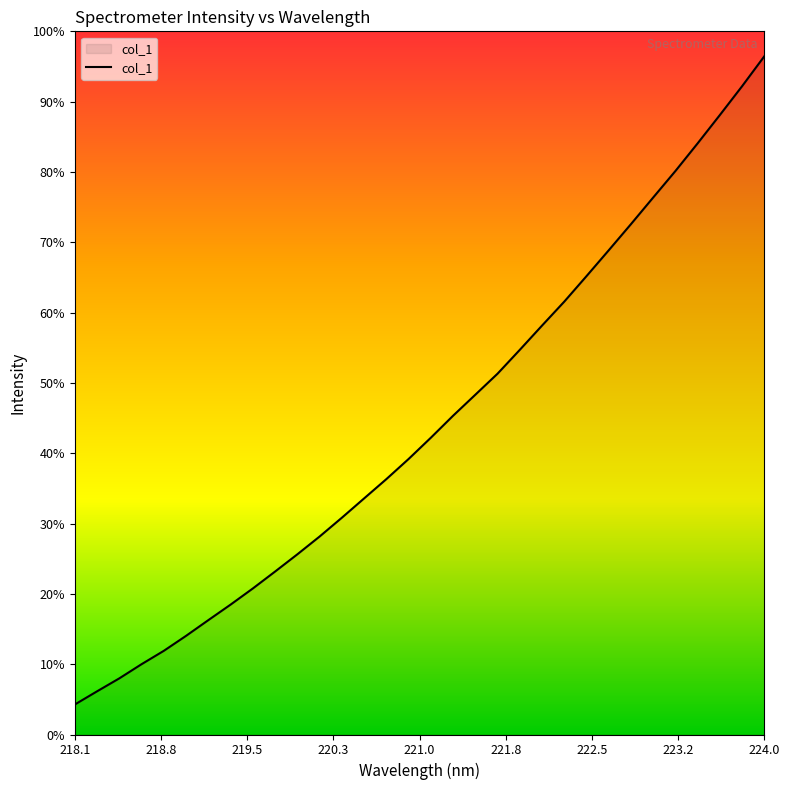

Is this an area chart (filled region under the line)?

Yes